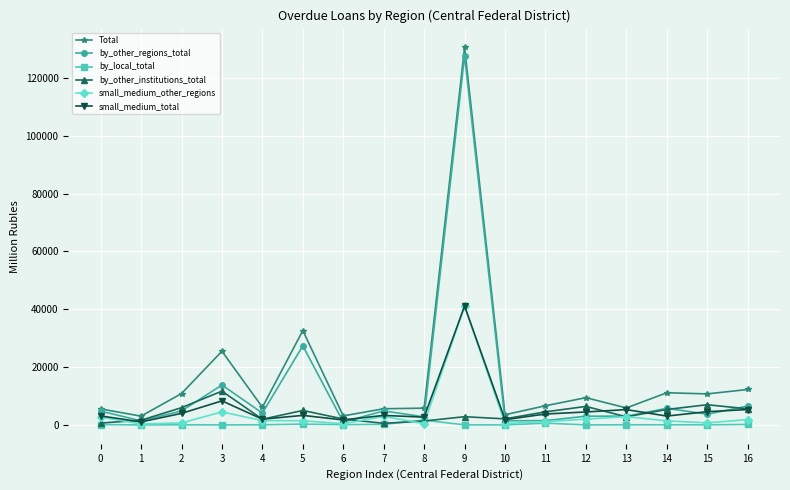

Which series has the widest spread of values?

Total